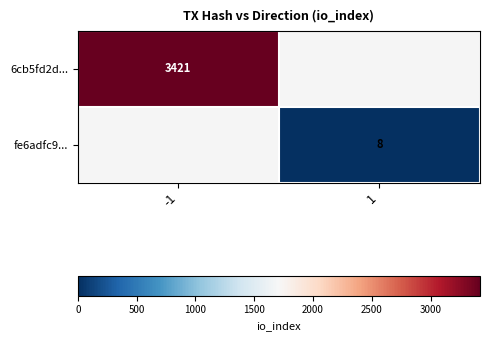

Count the number of categories in the chart.

2